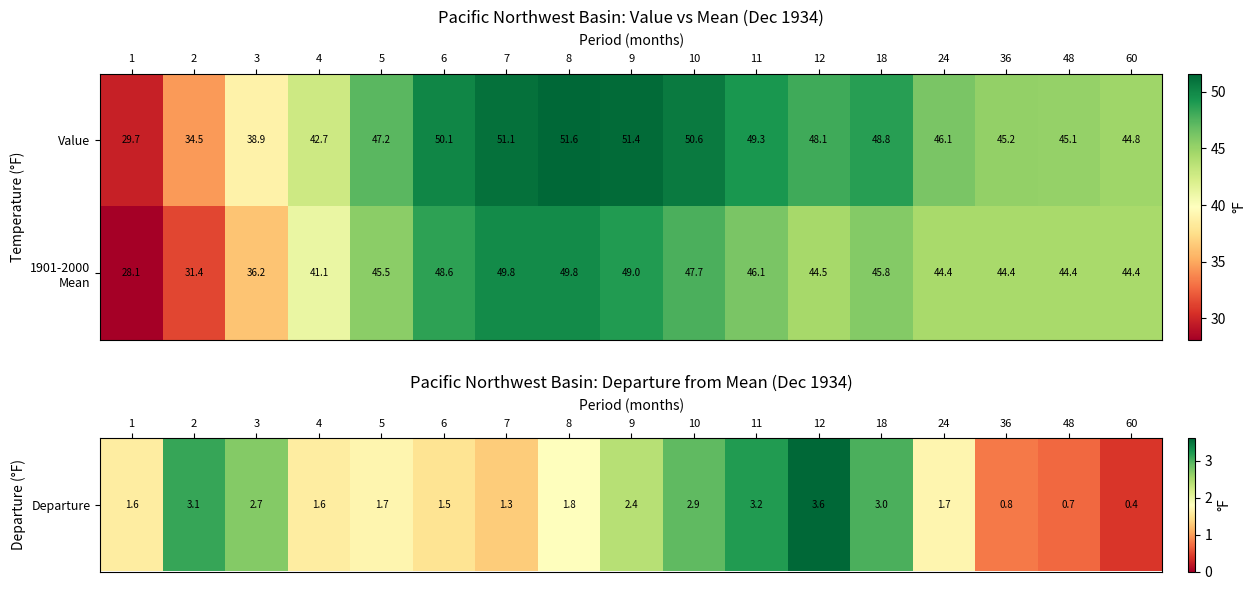

Which label corresponds to the smallest value in the chart?

1